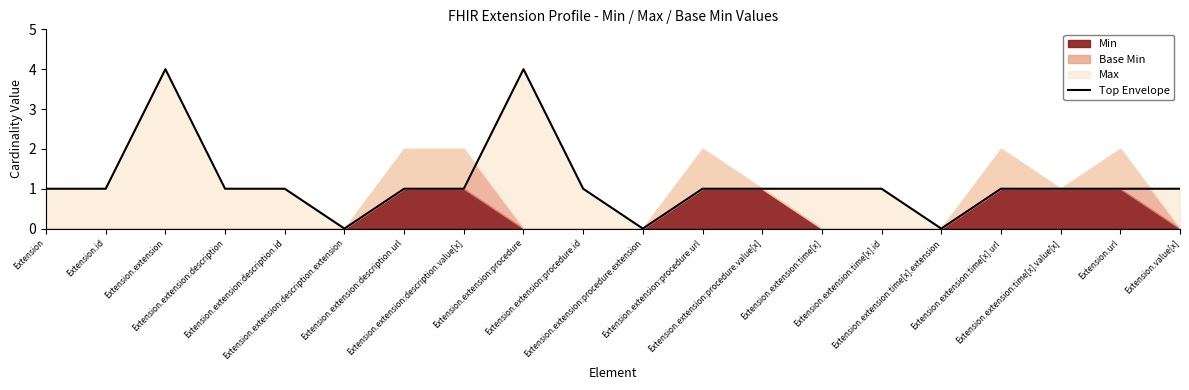

What is the sum of the values at Extension.extension:description.url and Extension?

2